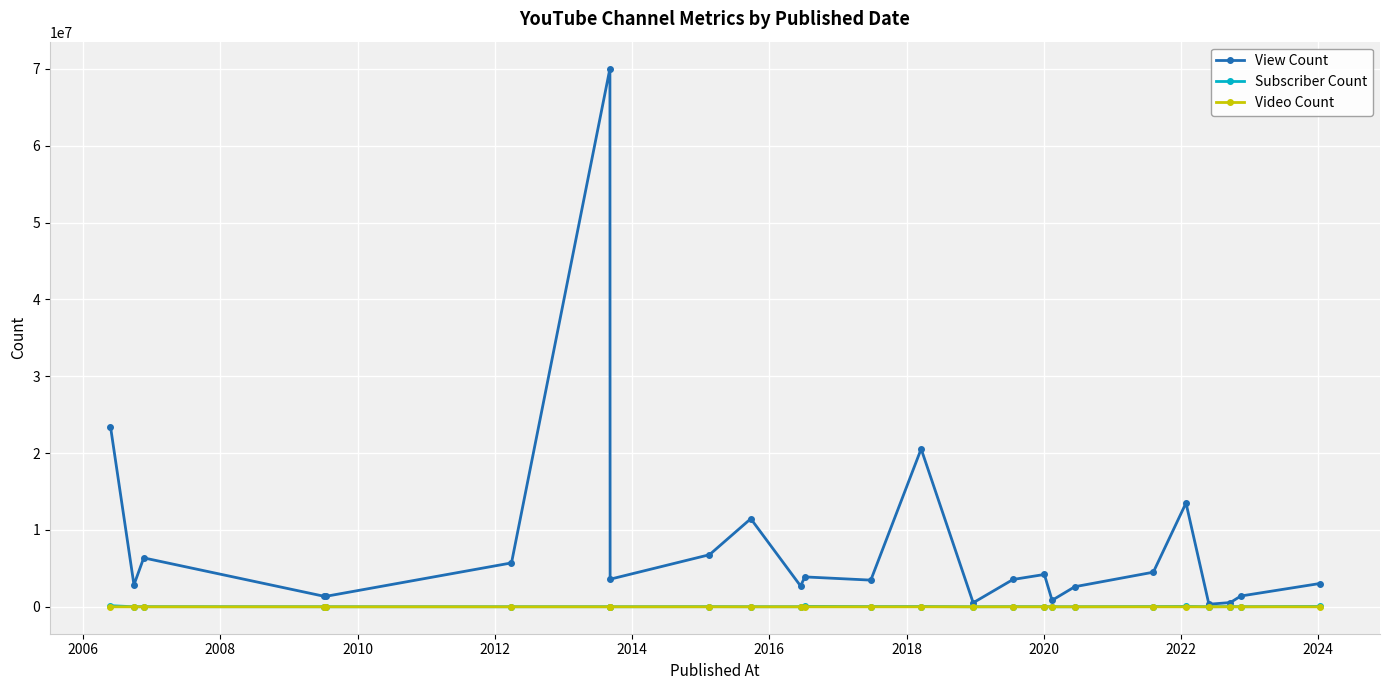

Which series has the largest total across all categories?

View Count